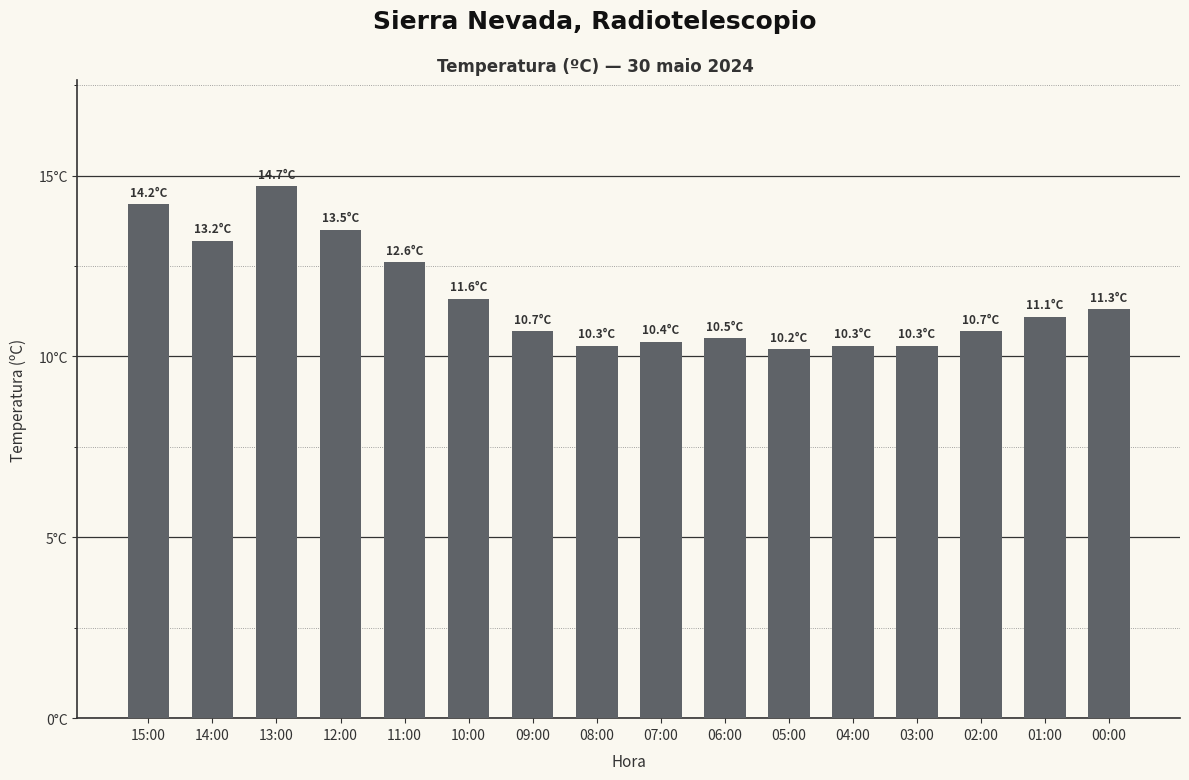

Between 15:00 and 08:00, which is larger?

15:00